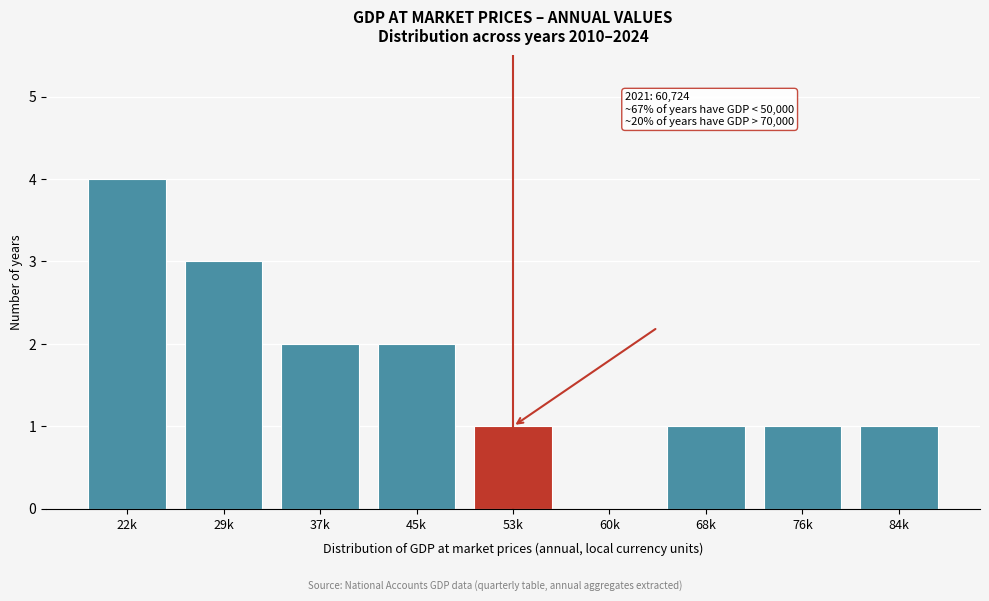

Reading left to right, extract all data points from this chart.

22k=4	29k=3	37k=2	45k=2	53k=1	60k=0	68k=1	76k=1	84k=1